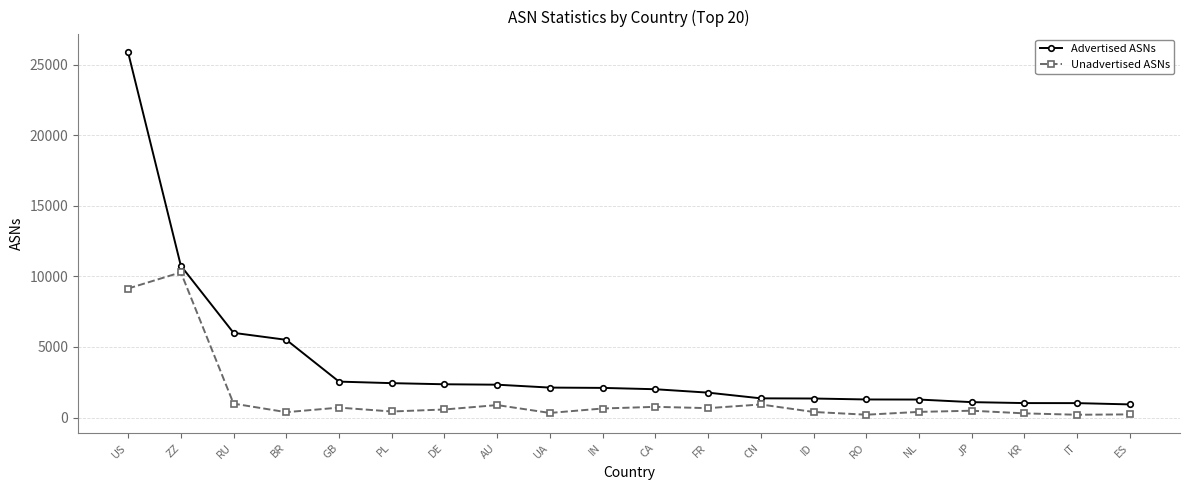

True or false: Unadvertised ASNs and Advertised ASNs cross at least once.

False